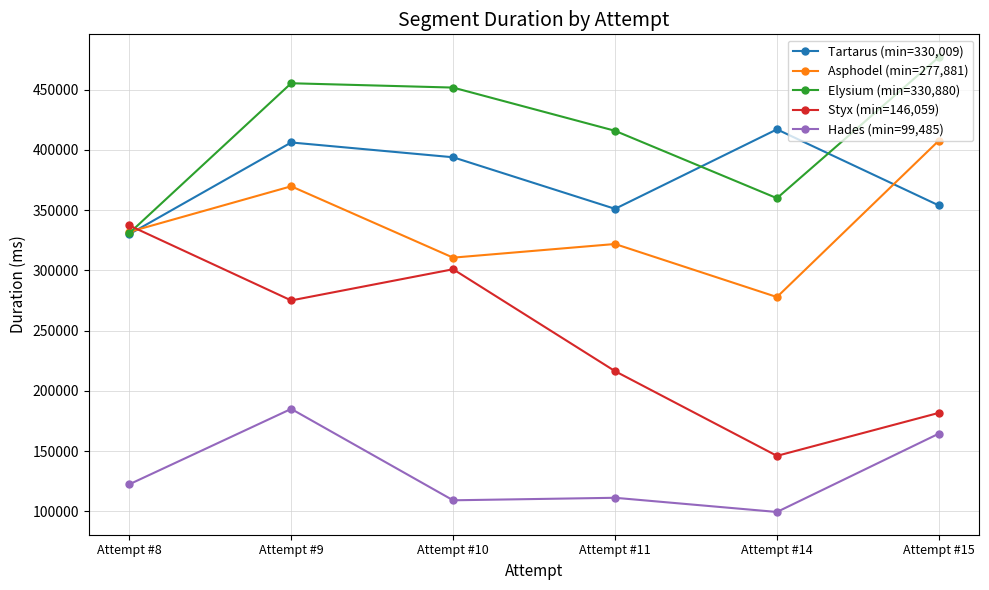

Where is Elysium (min=330,880) nearest to the value 403970?

Attempt #11